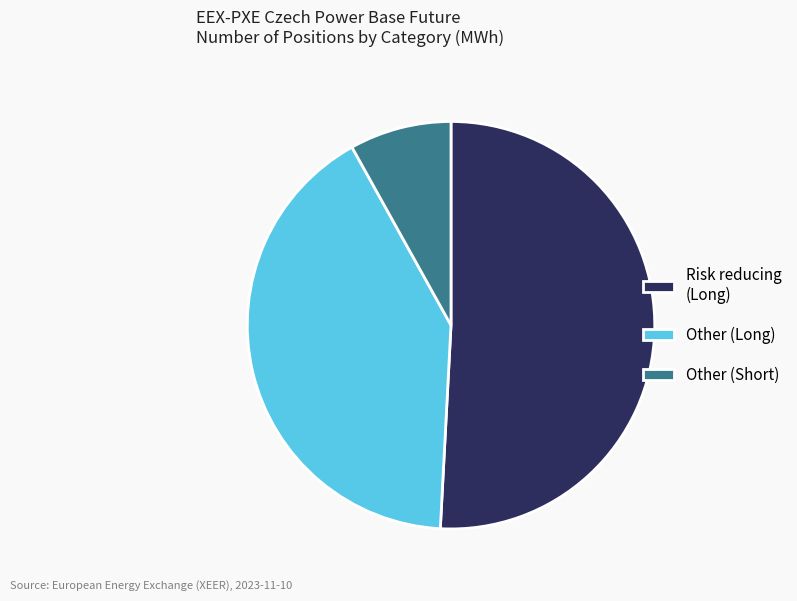

How many slices are in this pie chart?

3